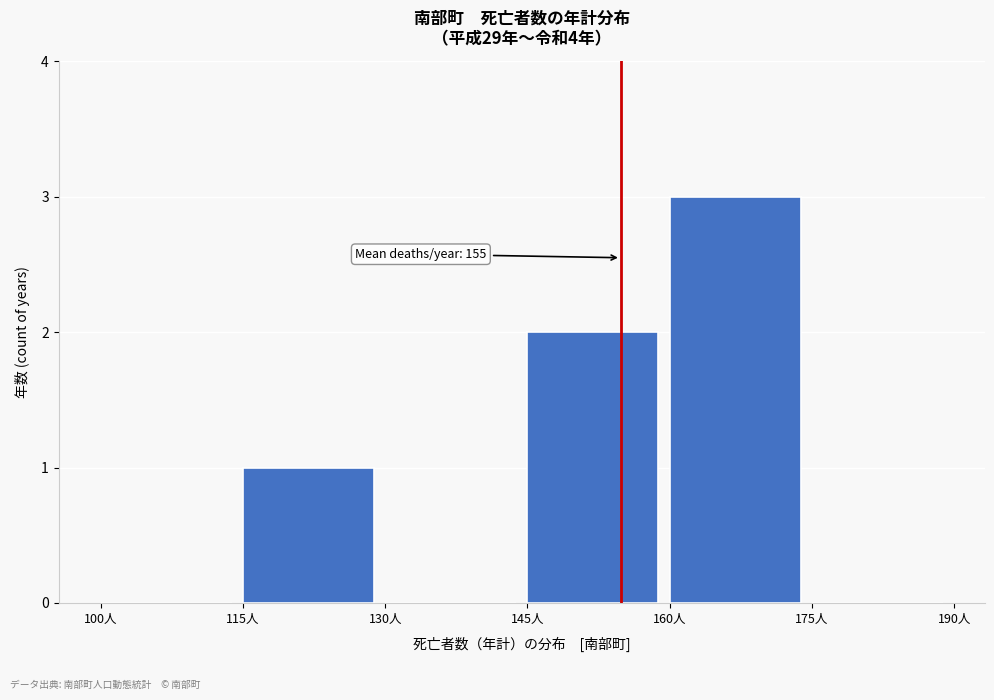

Over which range of the x-axis is the bar tallest?

160 to 175